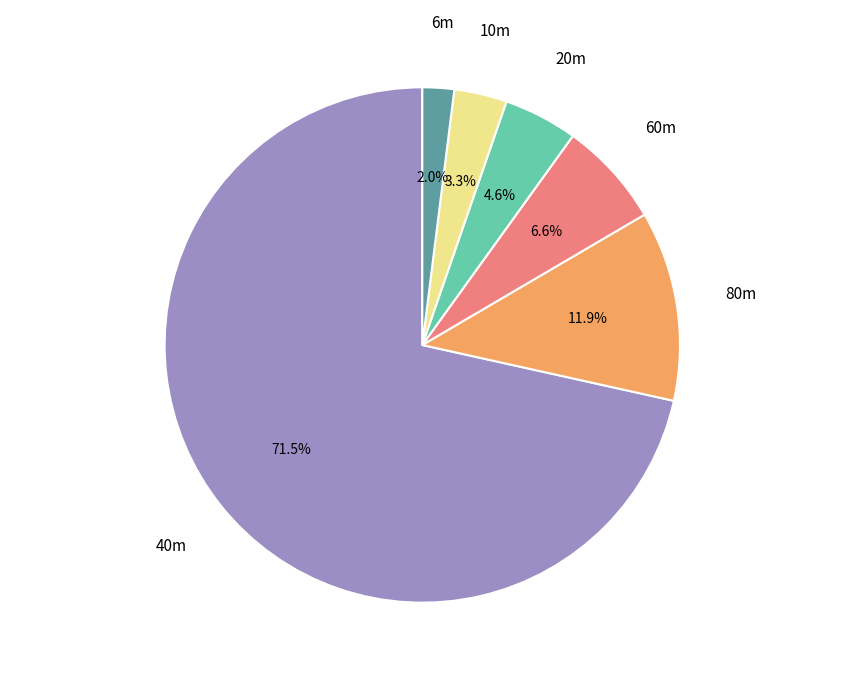

Is there any slice that represents more than half of the pie?

Yes